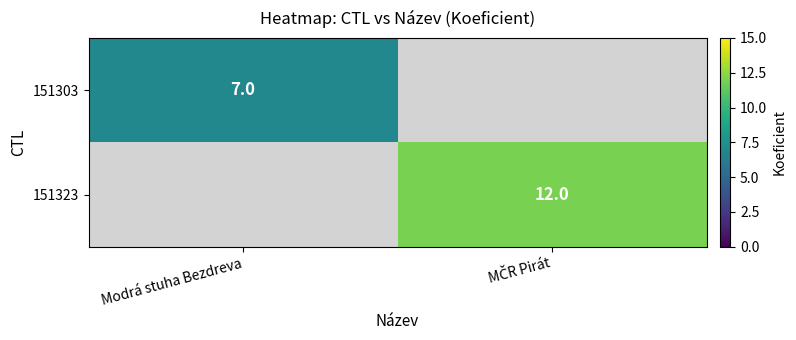

The value of 151303 at Modrá stuha Bezdreva is 7. True or false?

True